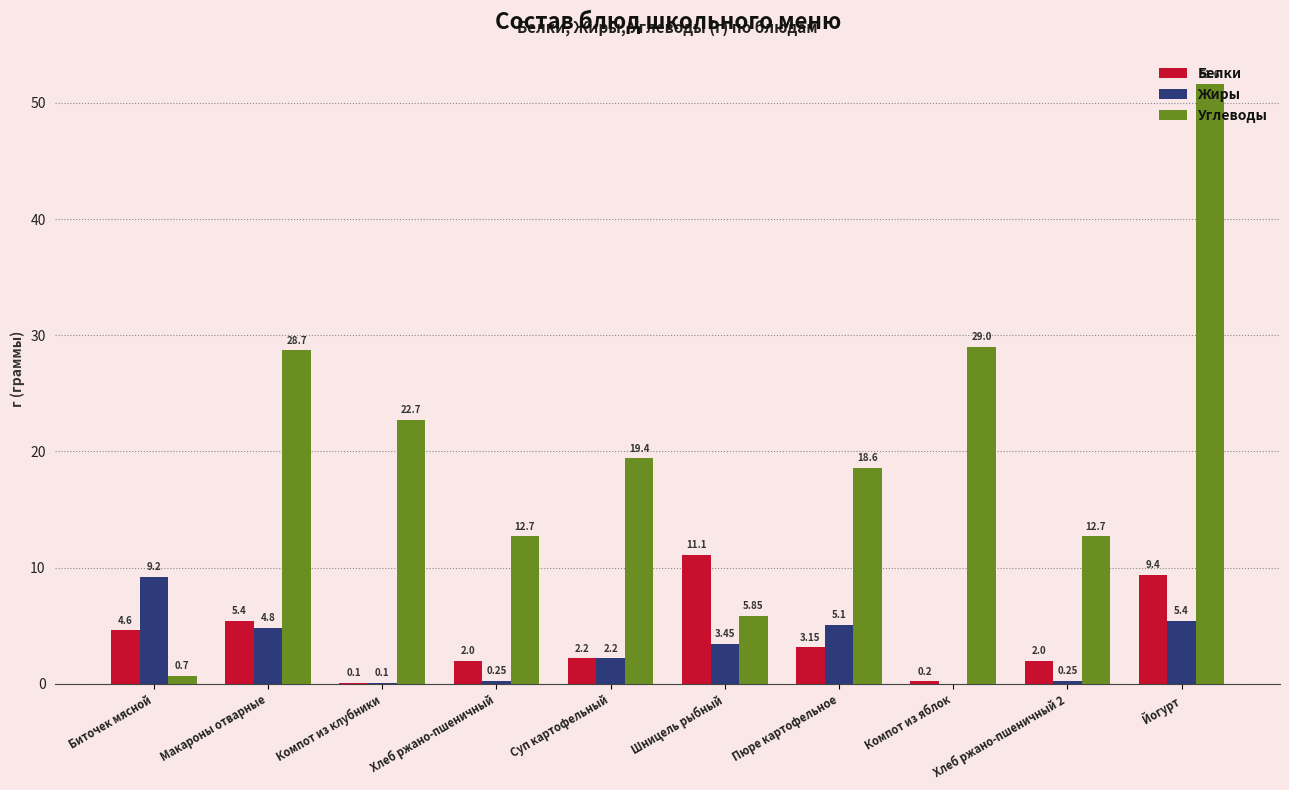

How many series are shown in this chart?

3